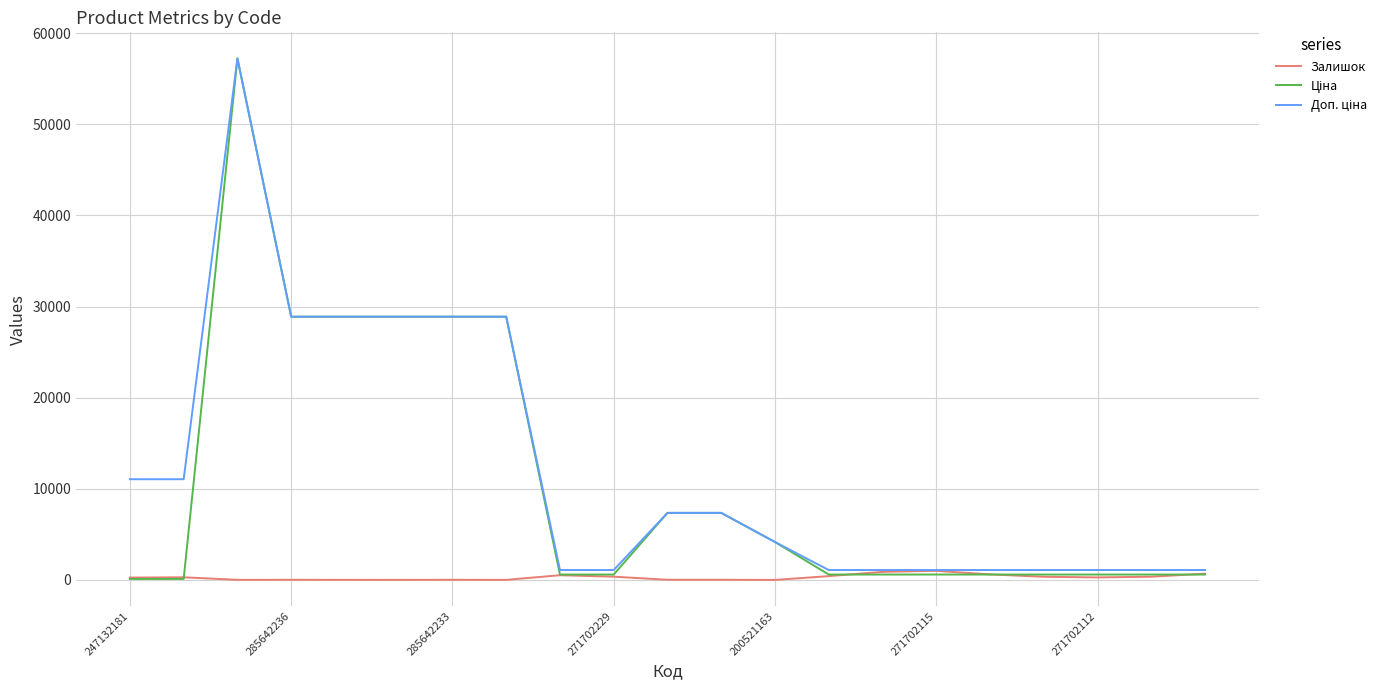

What is the maximum value shown in the chart?

57235.5